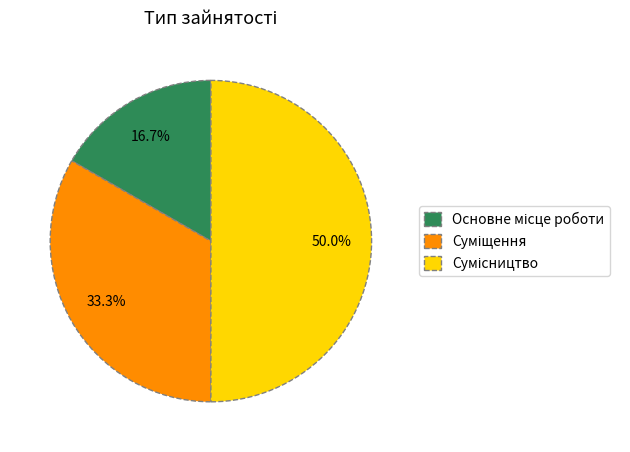

Count the number of slices in the pie.

3